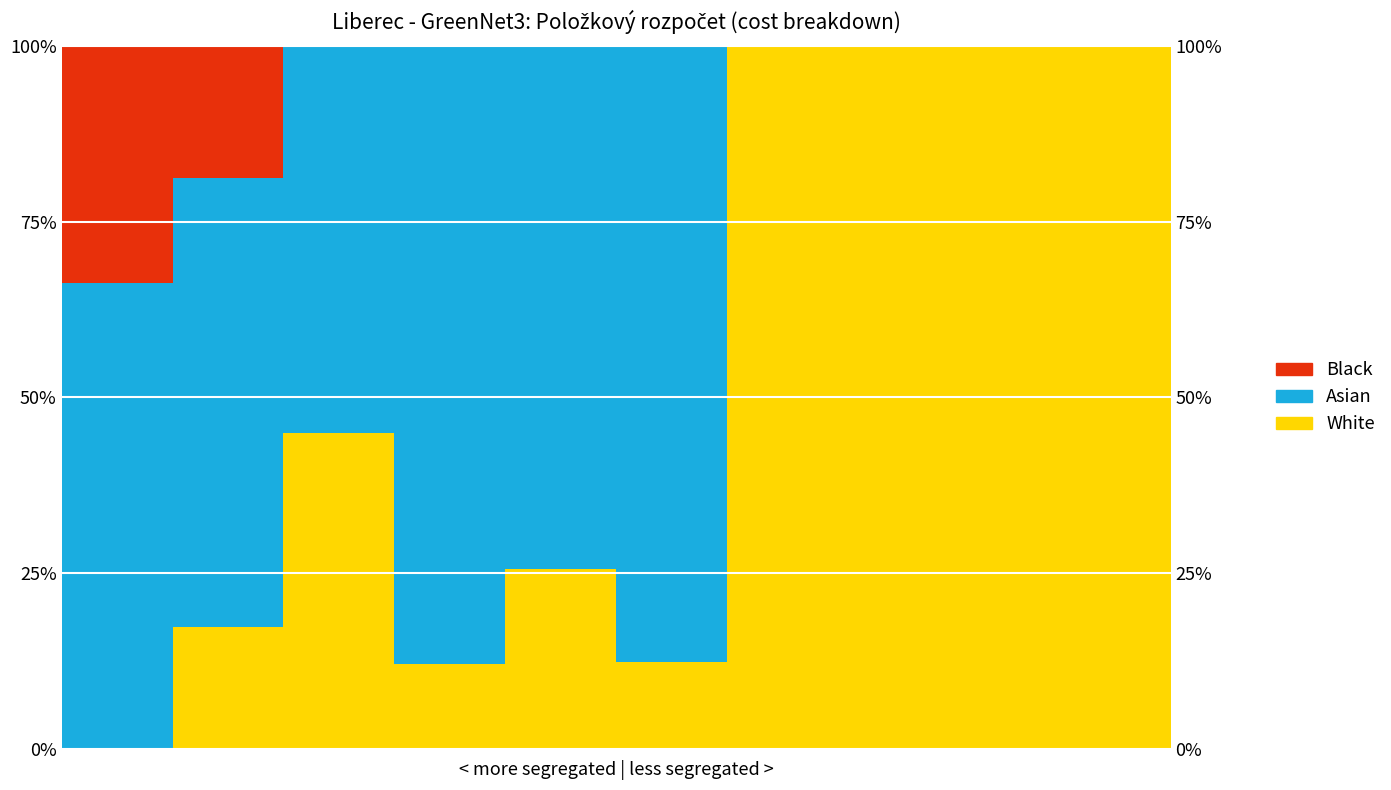

Which category has the highest value across all series?

6